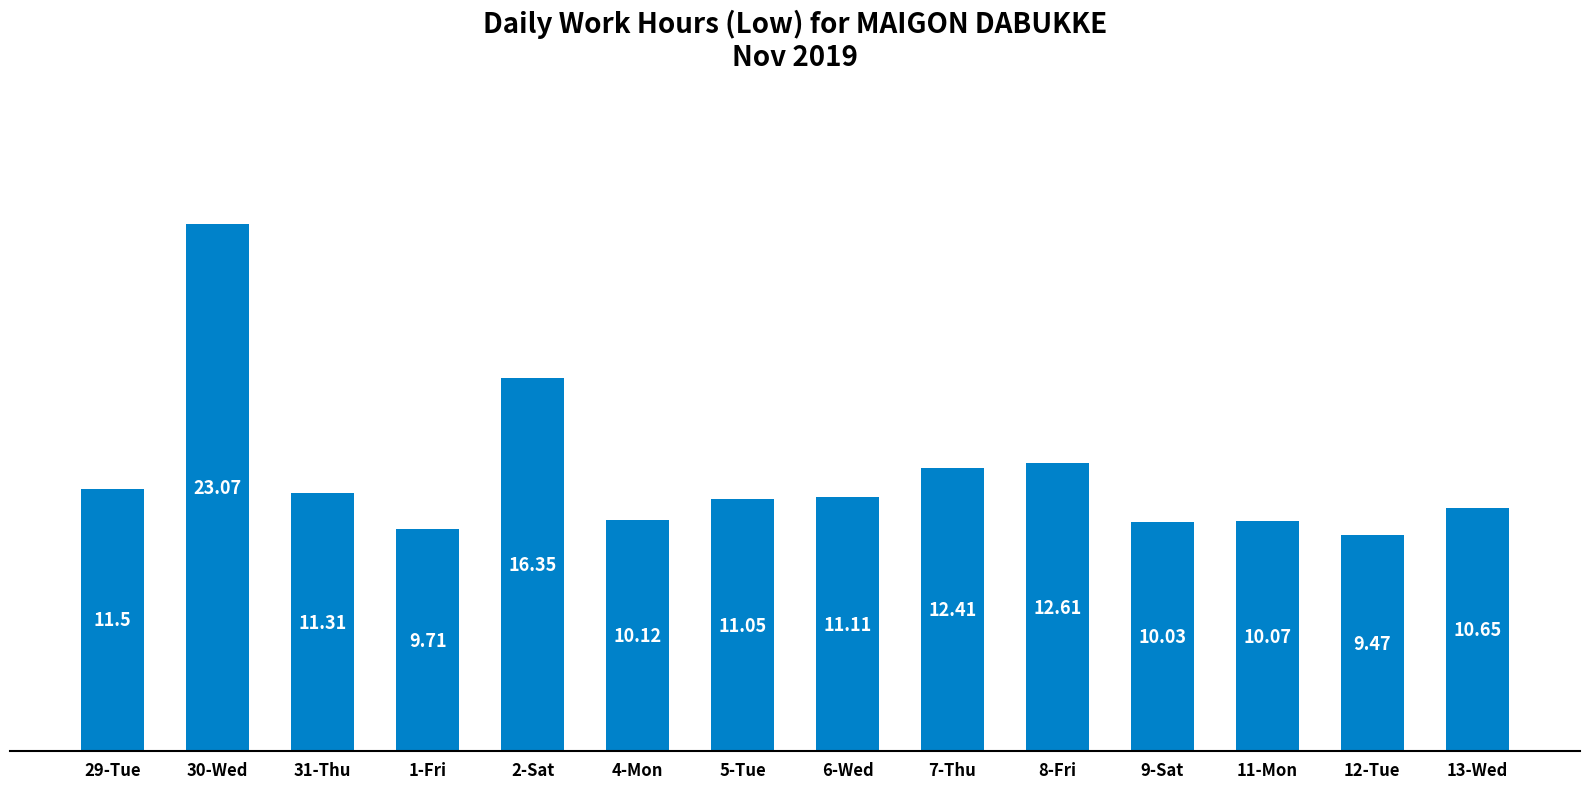

What is the smallest value displayed?

9.5